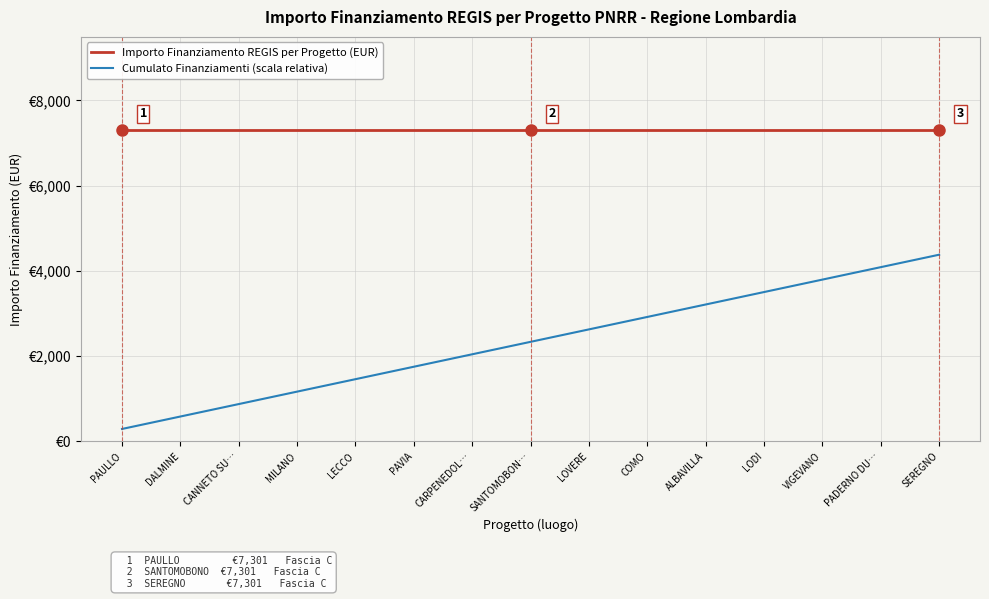

At which label does Cumulato Finanziamenti (scala relativa) reach its minimum?

PAULLO